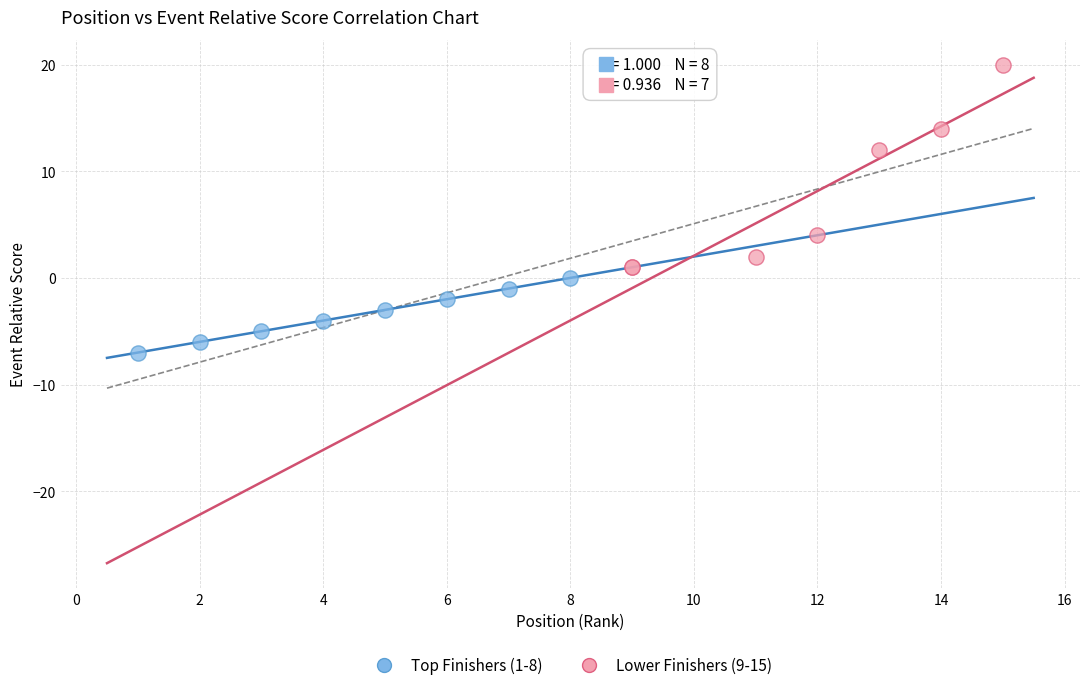

Which series contains the highest Y value?

Lower Finishers (9-15)